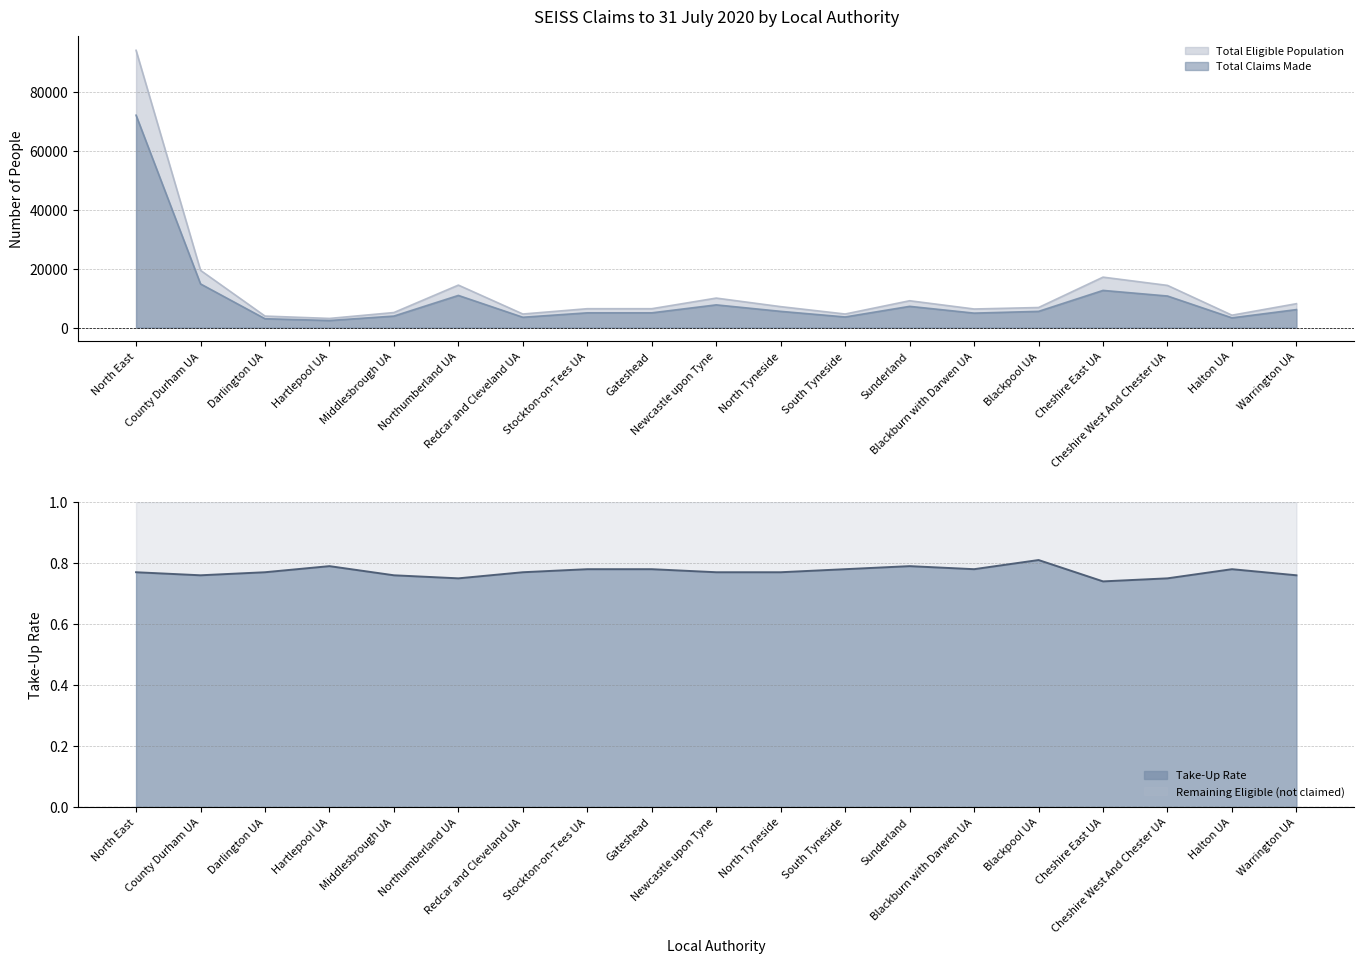

At which category is the sum across all series the highest?

North East